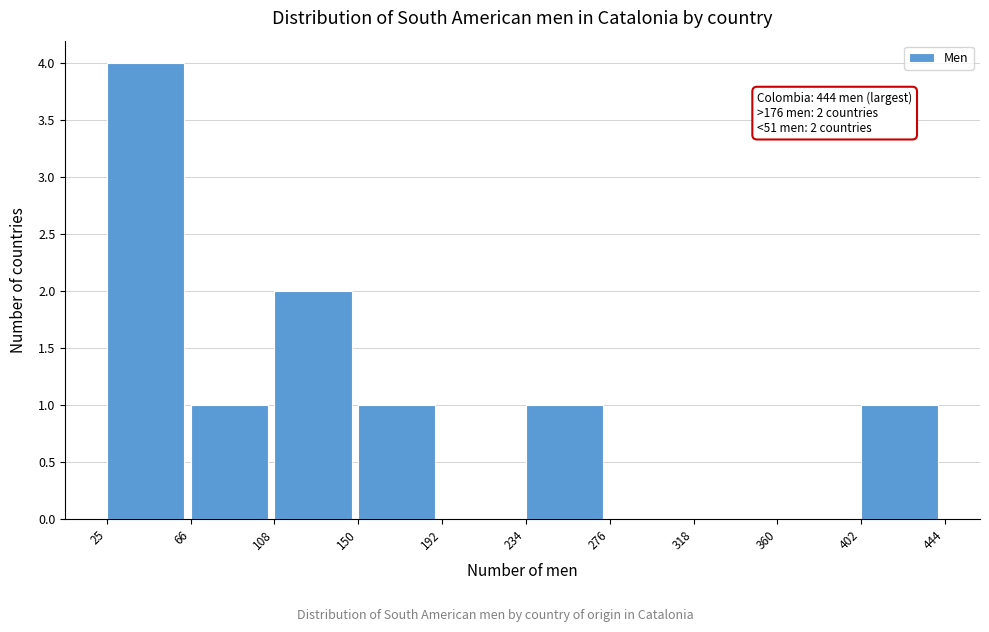

Which range on the x-axis has the tallest bar?

25 to 66